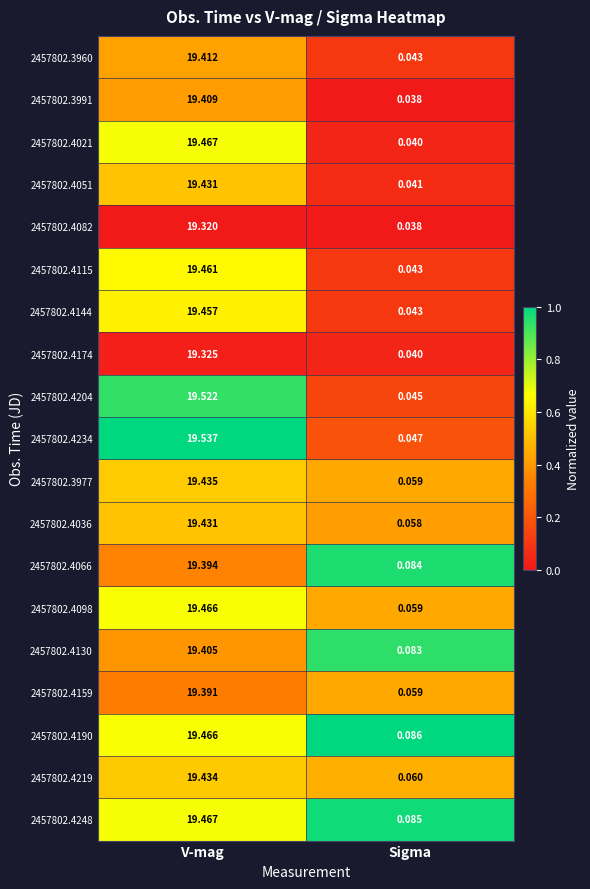

At which label does 2457802.4204 first exceed 19?

V-mag